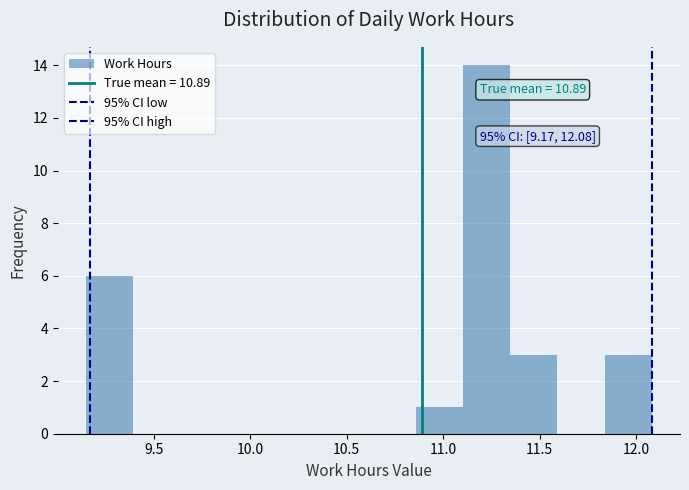

Over which range of the x-axis is the bar tallest?

11.10 to 11.35